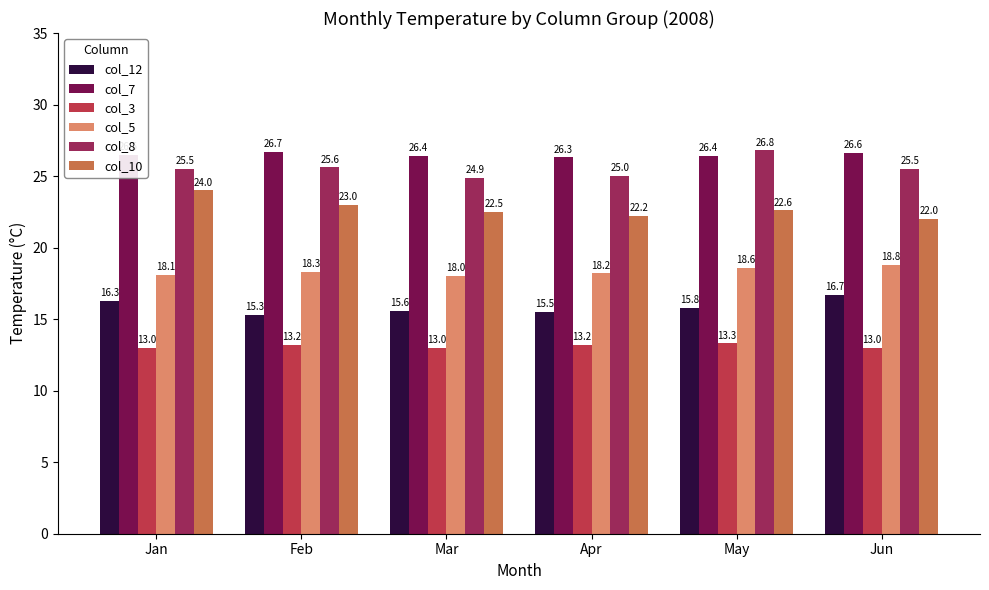

What are all the series names shown in the legend?

col_12, col_7, col_3, col_5, col_8, col_10